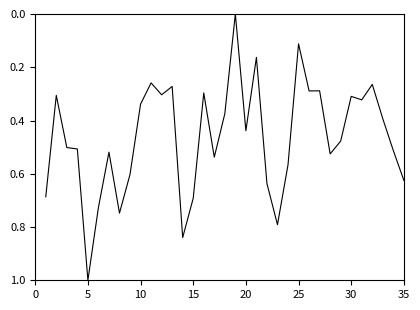

What is the difference between the maximum and minimum values?

1.0